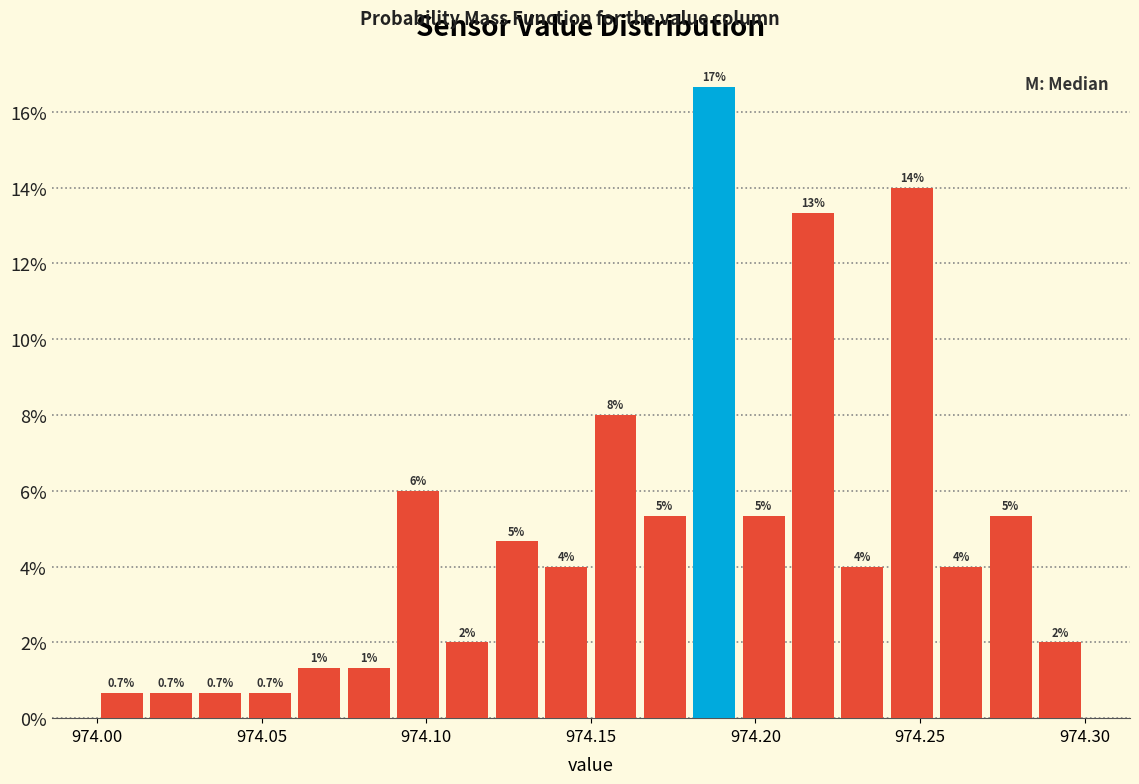

Around what value on the x-axis is the tallest bar? Give the approximate position of its centre, as read against the axis.

974.190